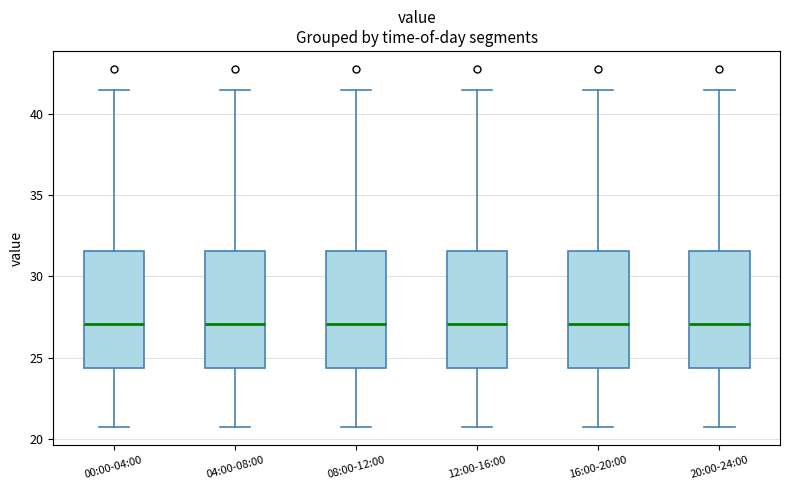

Reading left to right, transcribe this box plot: for each box, give where its median line is, the range the box spans, and where its two whiskers end, as read against the y-axis. The values are not printed on the chart, so give them approximately, as read against the axis.

00:00-04:00: median 27.0, box 24.5 to 31.5, whiskers 20.5 to 41.5
04:00-08:00: median 27.0, box 24.5 to 31.5, whiskers 20.5 to 41.5
08:00-12:00: median 27.0, box 24.5 to 31.5, whiskers 20.5 to 41.5
12:00-16:00: median 27.0, box 24.5 to 31.5, whiskers 20.5 to 41.5
16:00-20:00: median 27.0, box 24.5 to 31.5, whiskers 20.5 to 41.5
20:00-24:00: median 27.0, box 24.5 to 31.5, whiskers 20.5 to 41.5